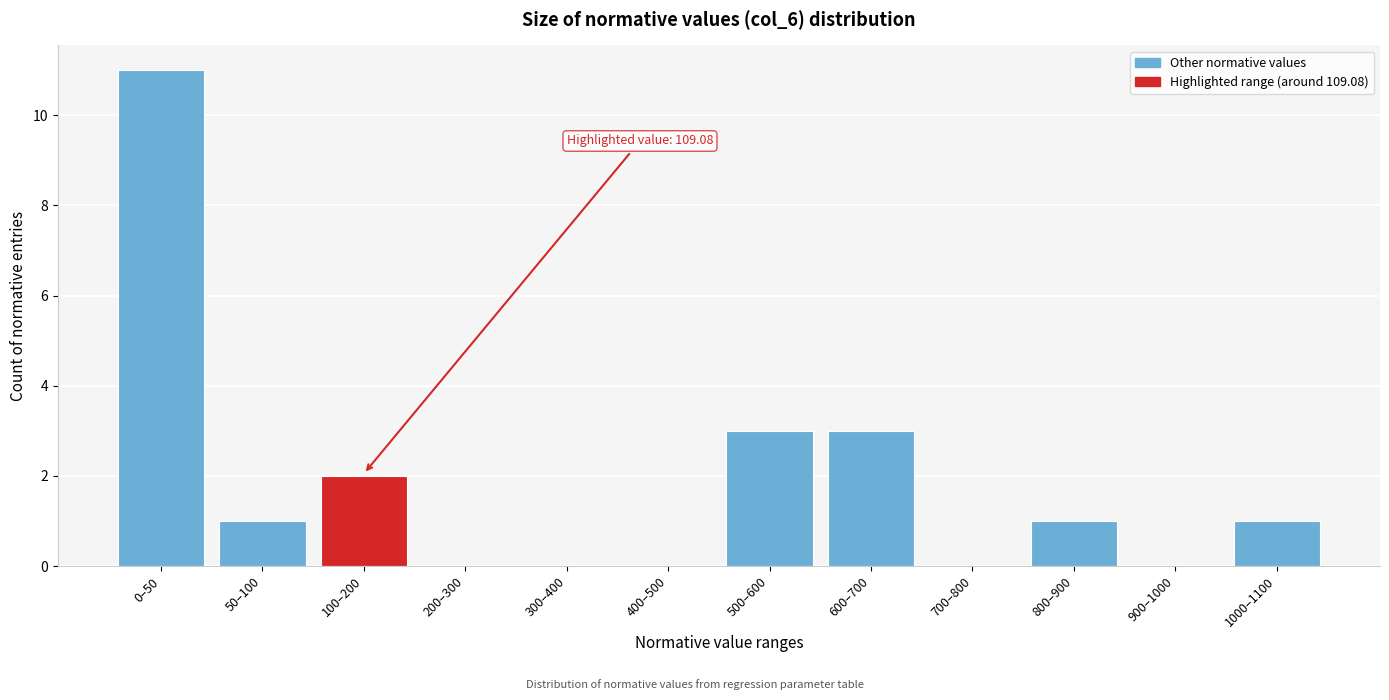

Reading left to right, what are all the values shown in this chart?

0–50=11	50–100=1	100–200=2	200–300=0	300–400=0	400–500=0	500–600=3	600–700=3	700–800=0	800–900=1	900–1000=0	1000–1100=1